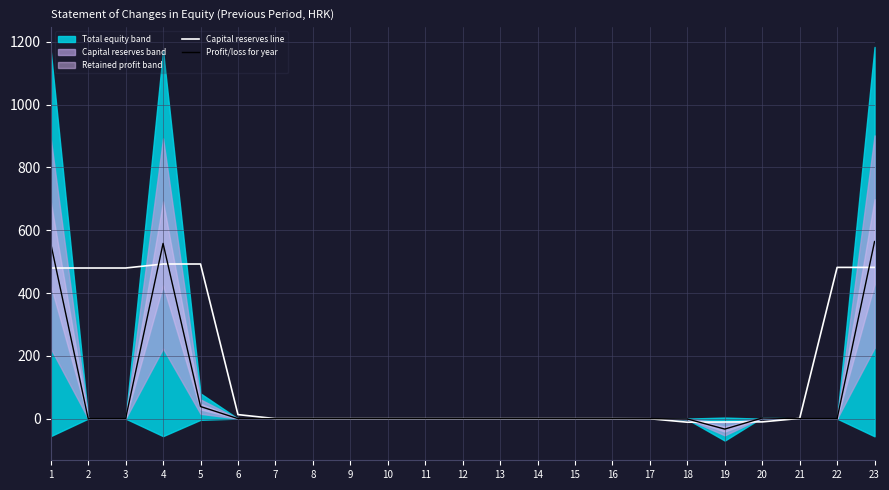

Count the number of categories in the chart.

23